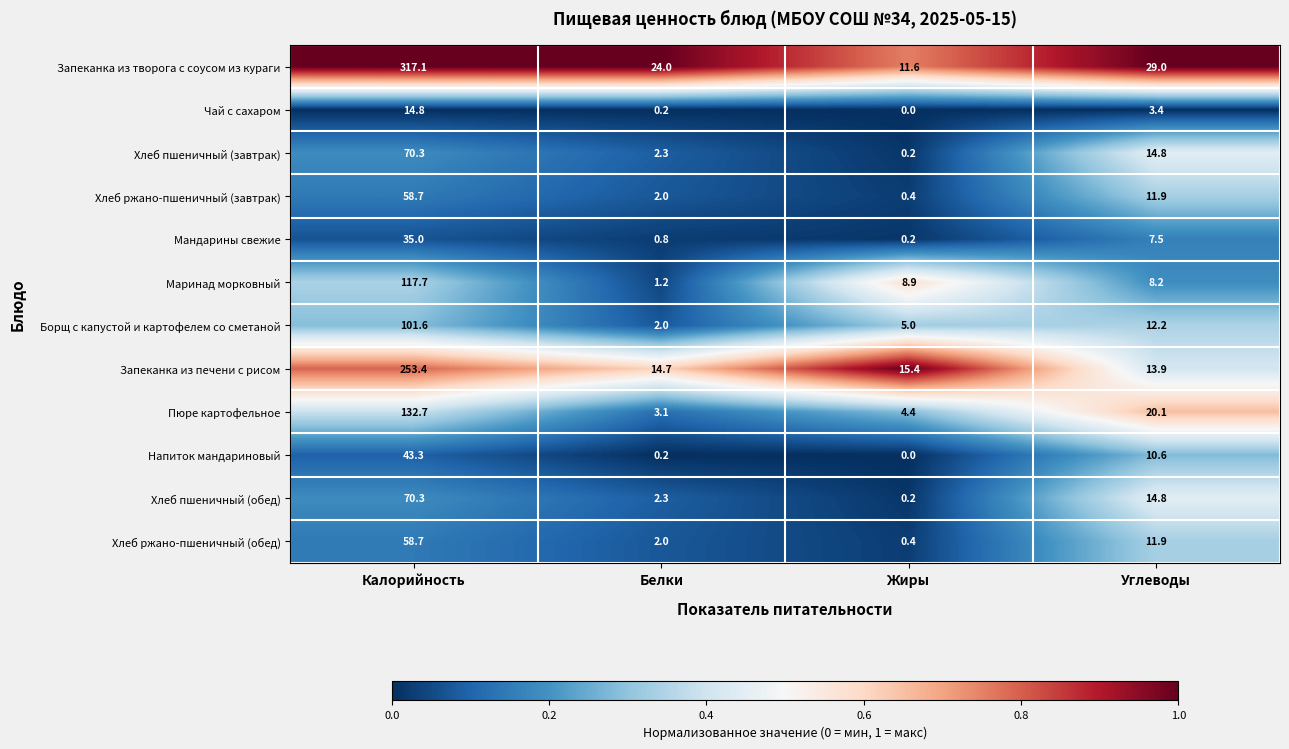

What is the difference between the Хлеб ржано-пшеничный (завтрак) values at Белки and Калорийность?

56.7